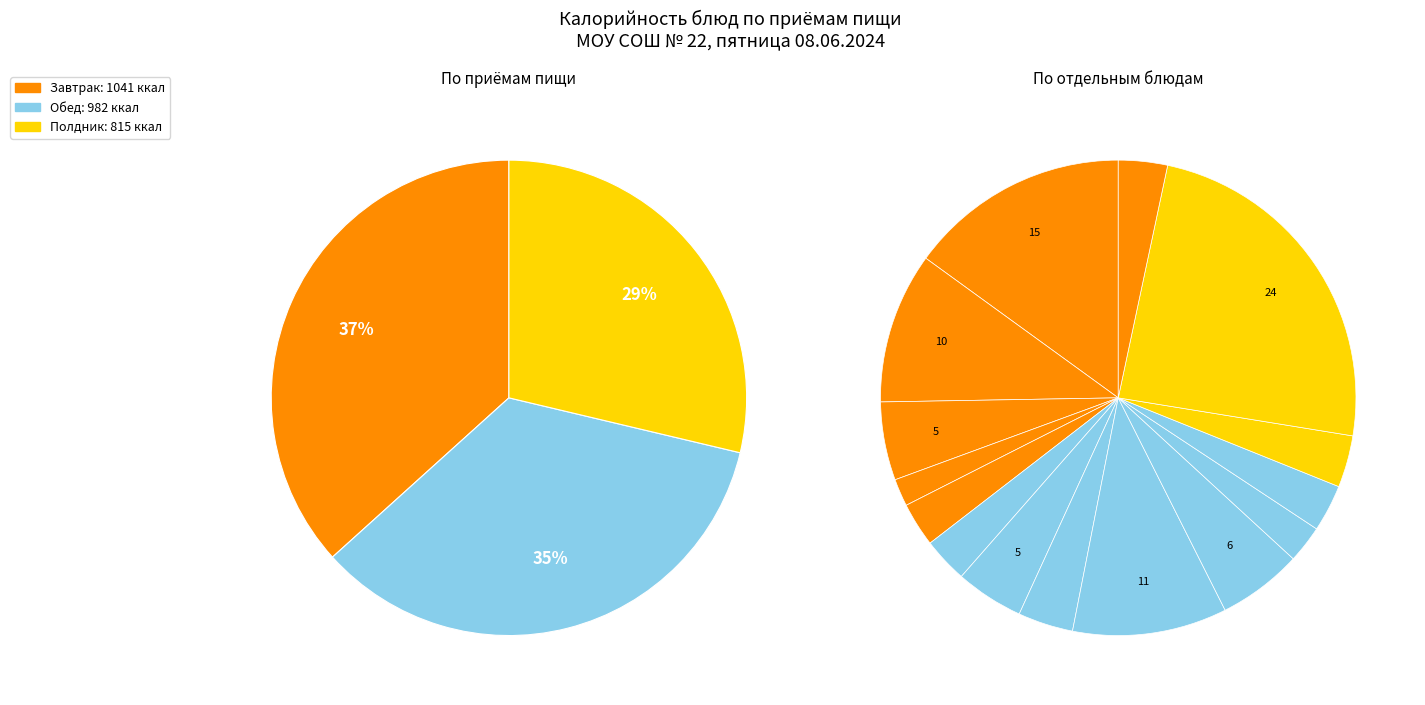

To the nearest percent, what percentage of the pie is Икра овощная?

3%